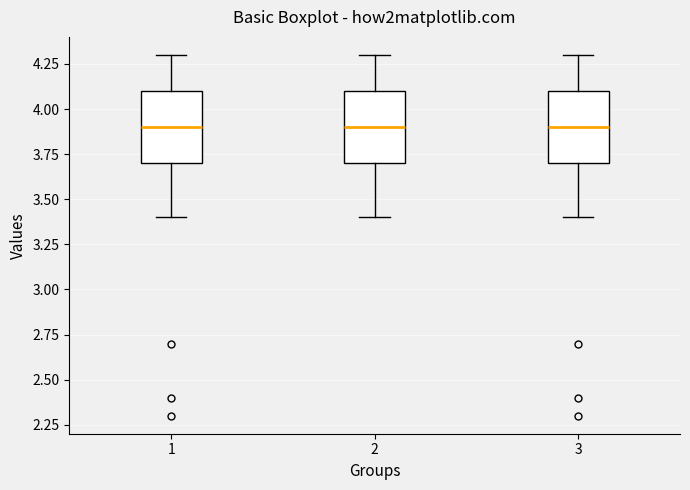

Where is the upper edge of the box at x = 3 on the y-axis? The values are not printed on the chart, so give them approximately, as read against the axis.

4.1